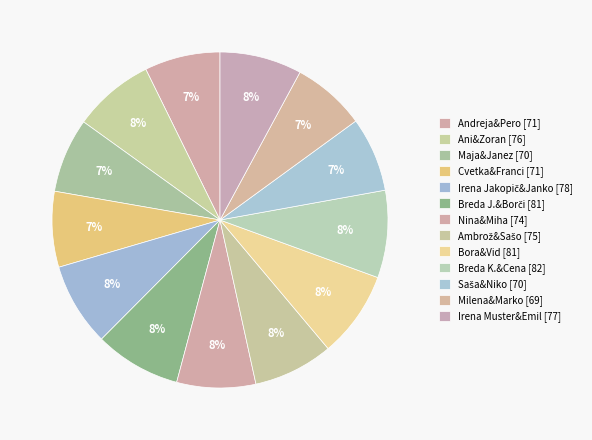

Count the number of slices in the pie.

13